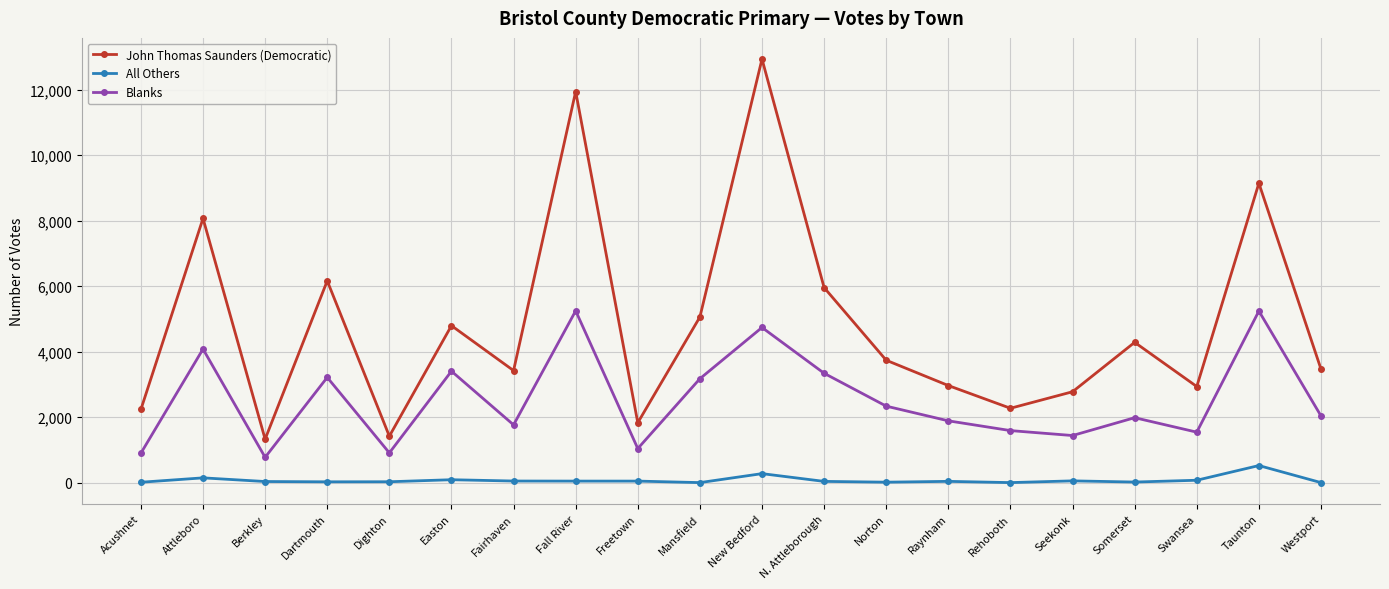

True or false: Blanks and All Others cross at least once.

False